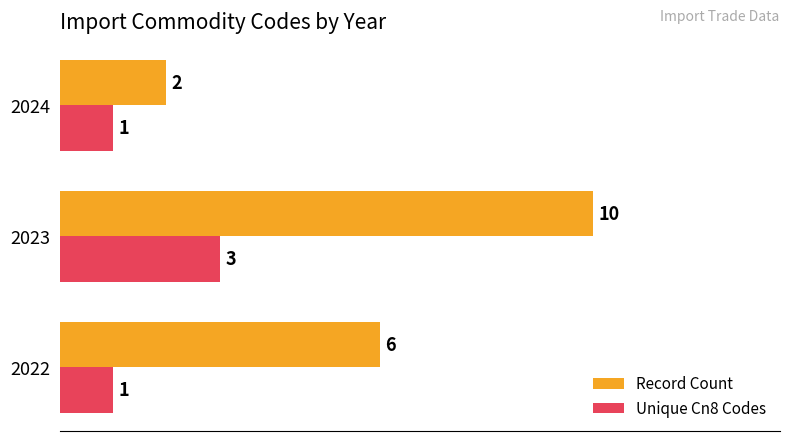

What is the maximum value for Unique Cn8 Codes?

3